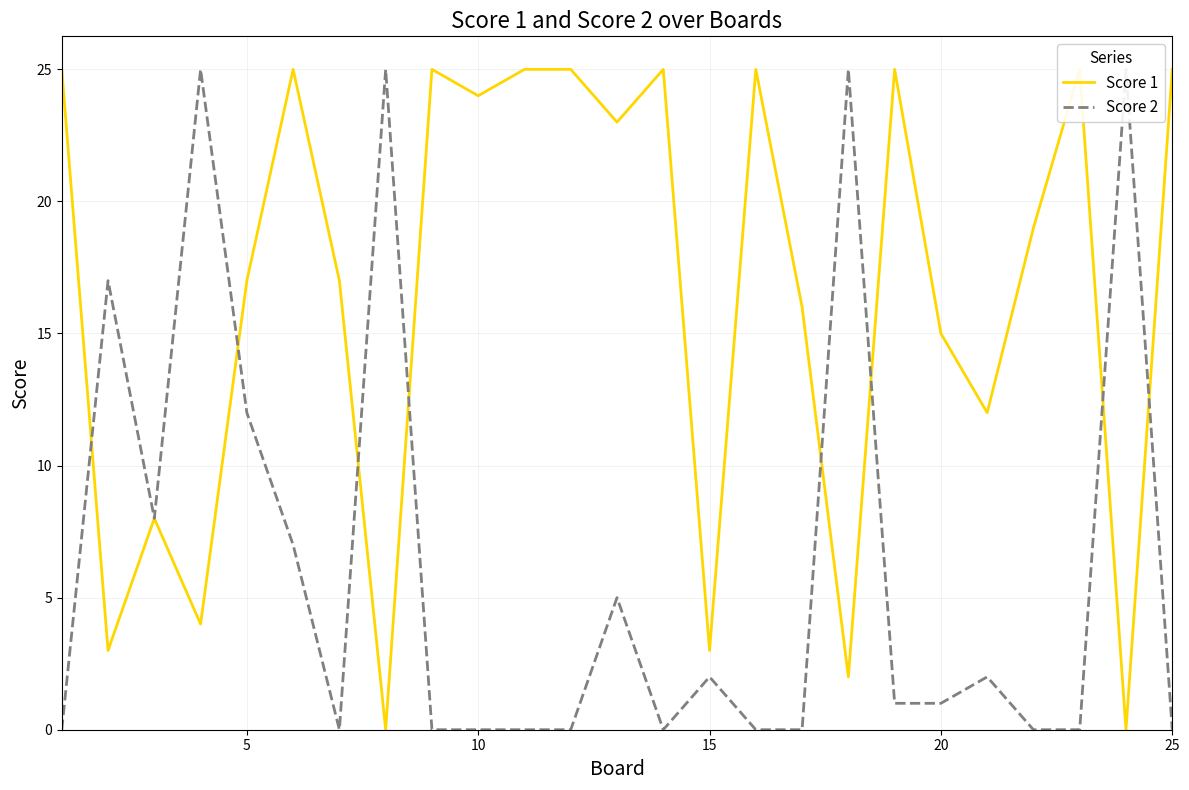

True or false: Score 2 and Score 1 cross at least once.

True